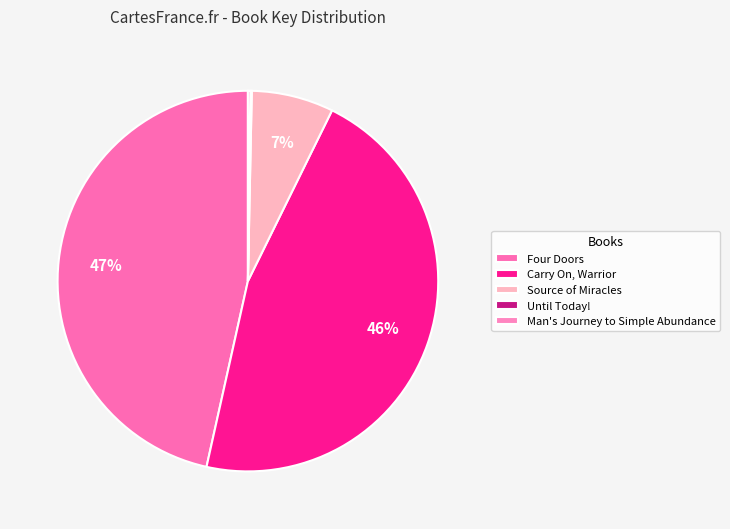

To the nearest percent, what percentage of the pie is Source of Miracles?

7%